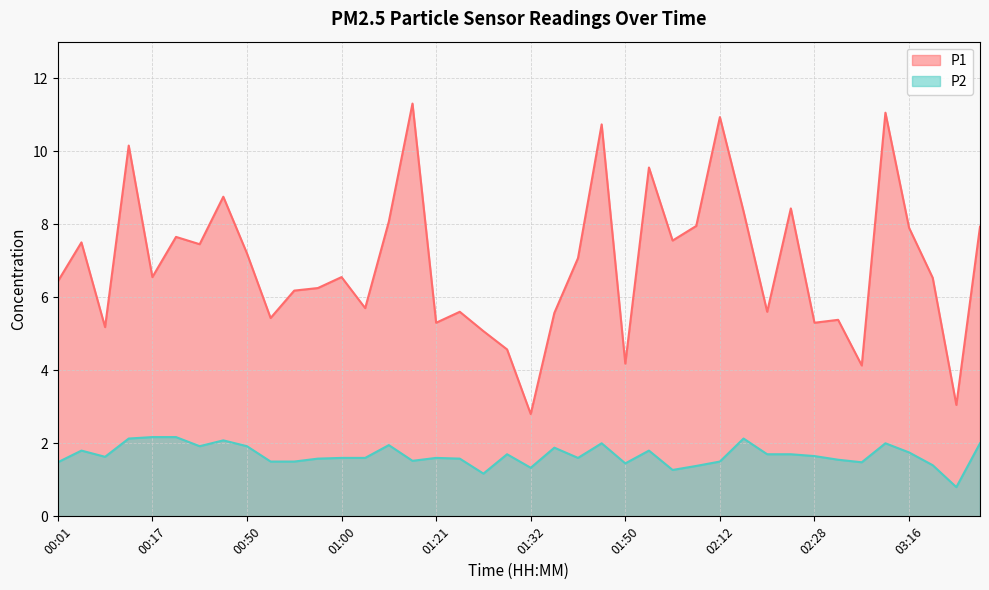

What value does the P1 series have at 01:06?

8.1